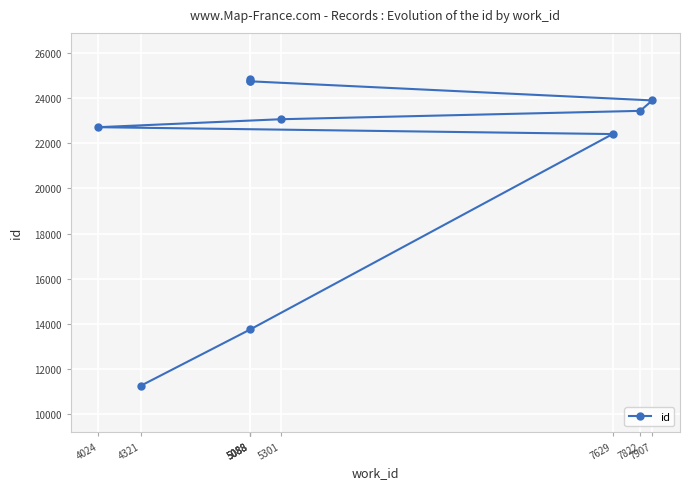

The chart shows a value of 6554 at 4024. True or false?

False